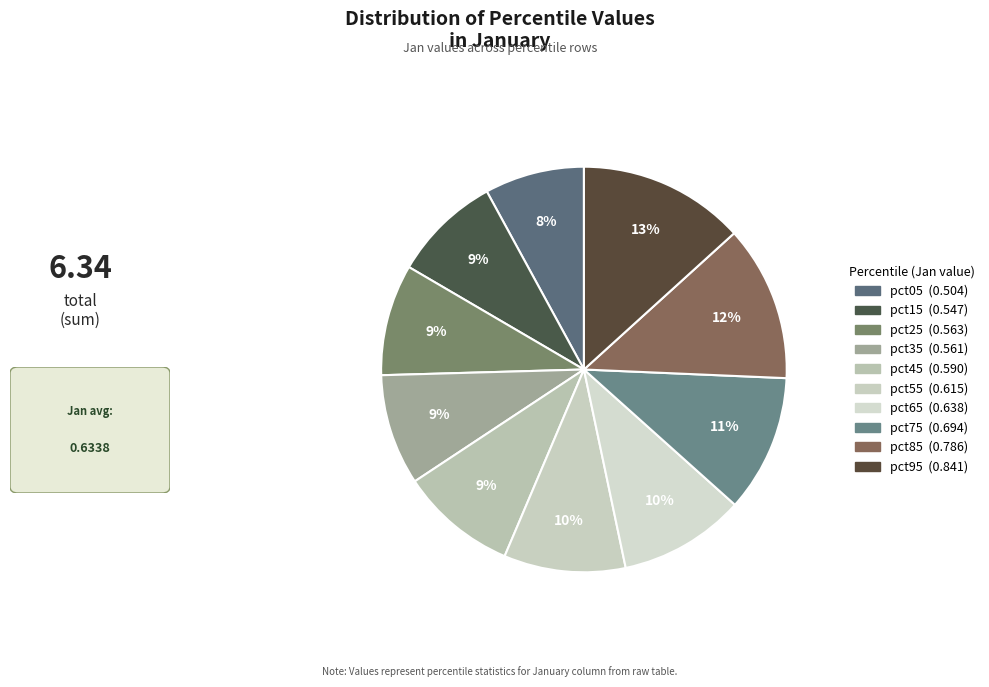

Does any single category account for the majority?

No